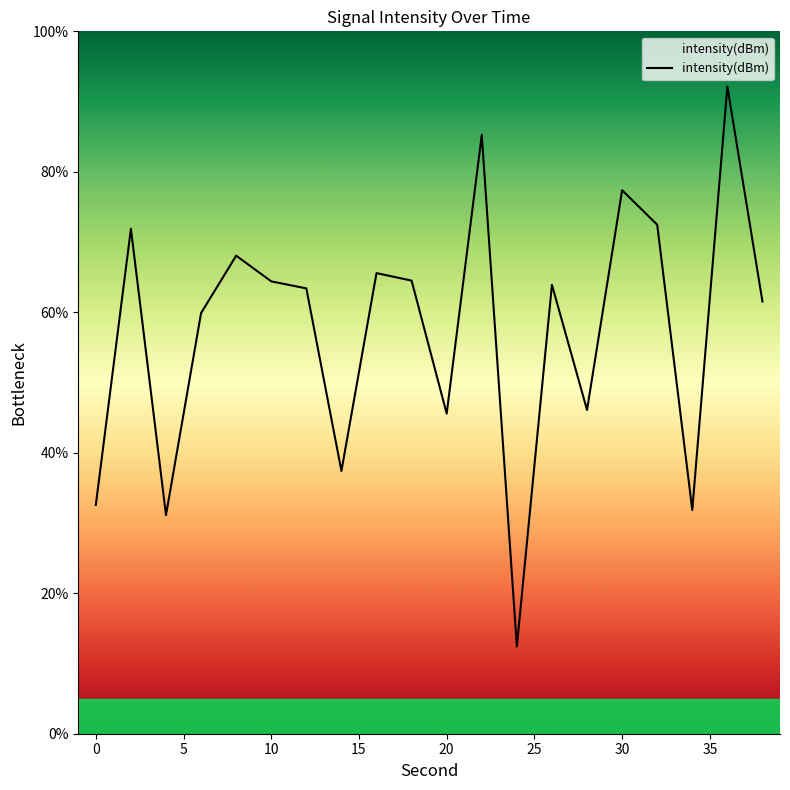

What is the minimum value shown in the chart?

12.4